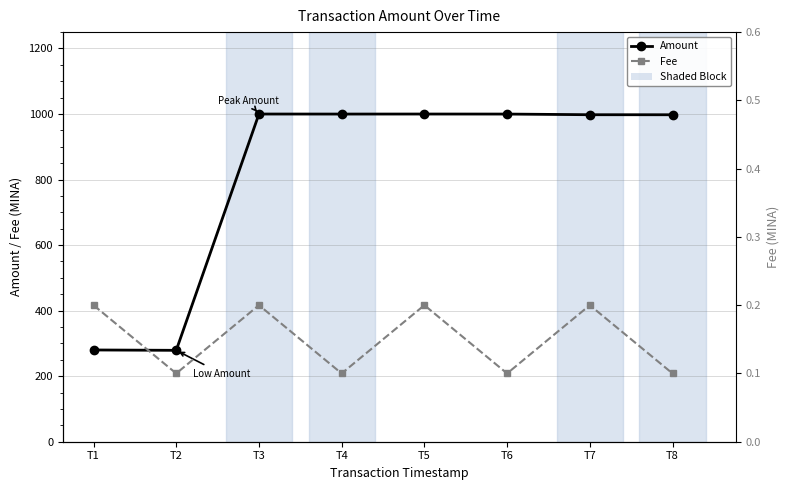

How many lines are shown in the chart?

2